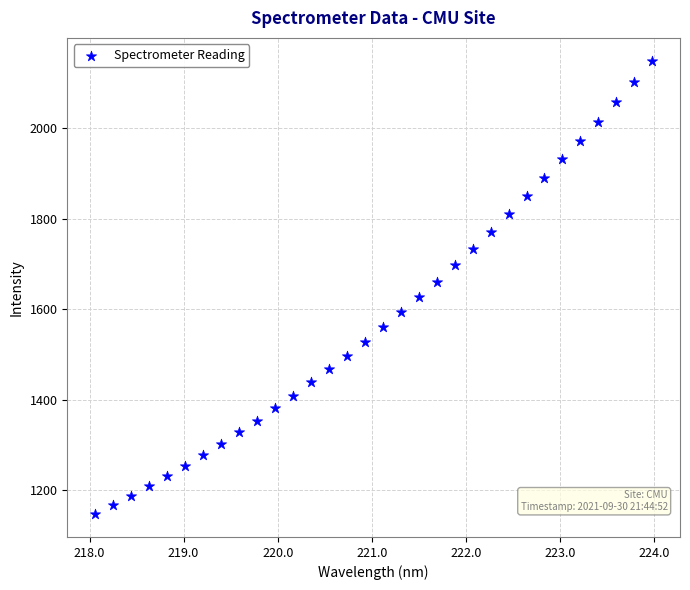

What is the range of Y values (max minus min)?

1001.4